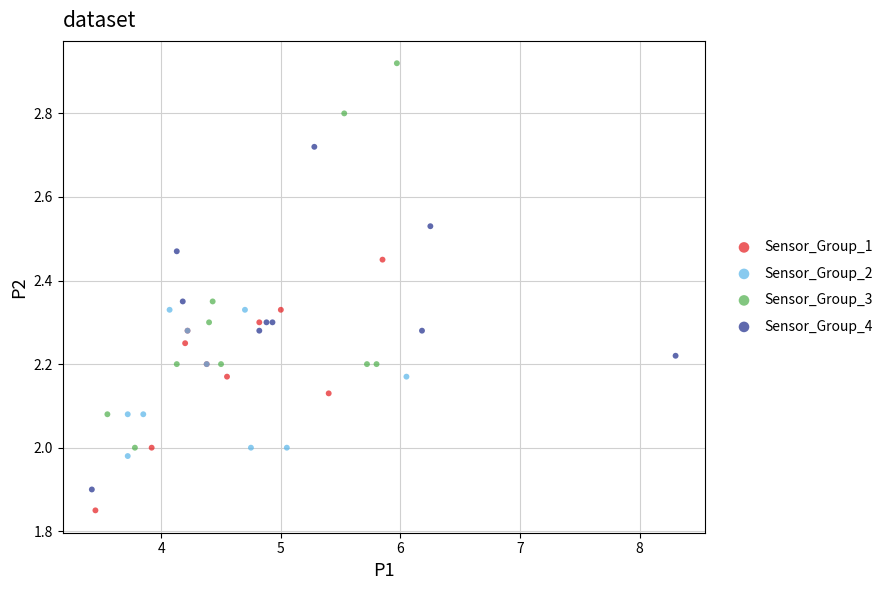

What are all the series names shown in the legend?

Sensor_Group_1, Sensor_Group_2, Sensor_Group_3, Sensor_Group_4